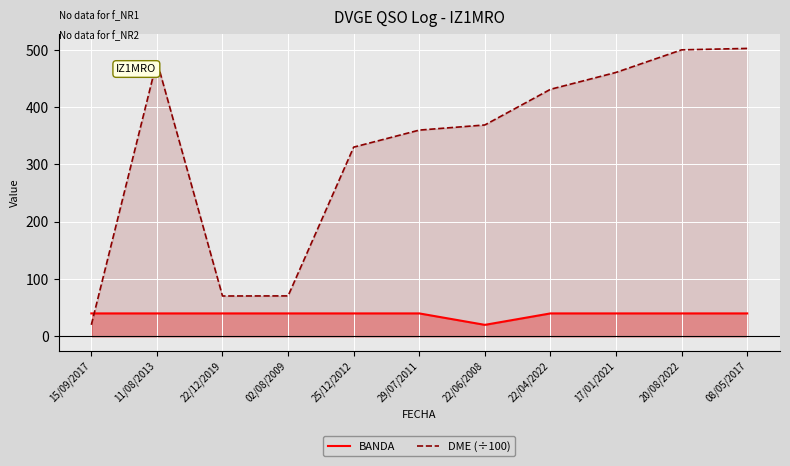

How many interior local valleys does the BANDA series have?

1